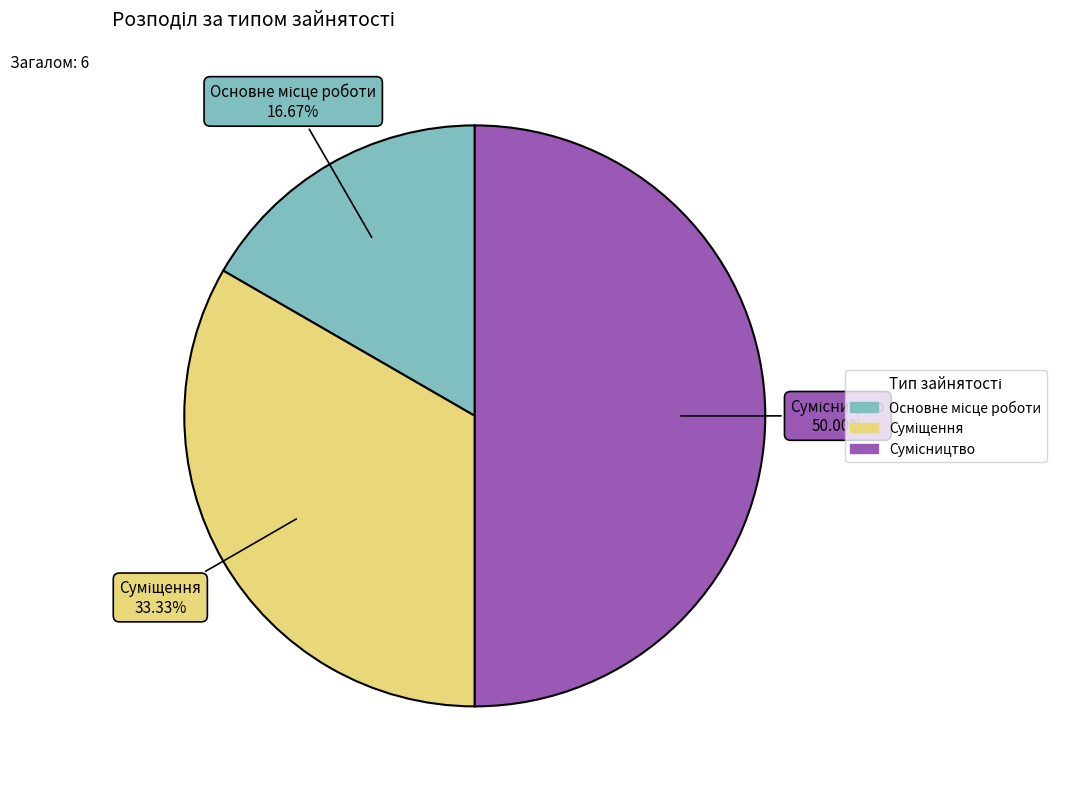

Rank the categories by value from highest to lowest.

Сумісництво, Суміщення, Основне місце роботи